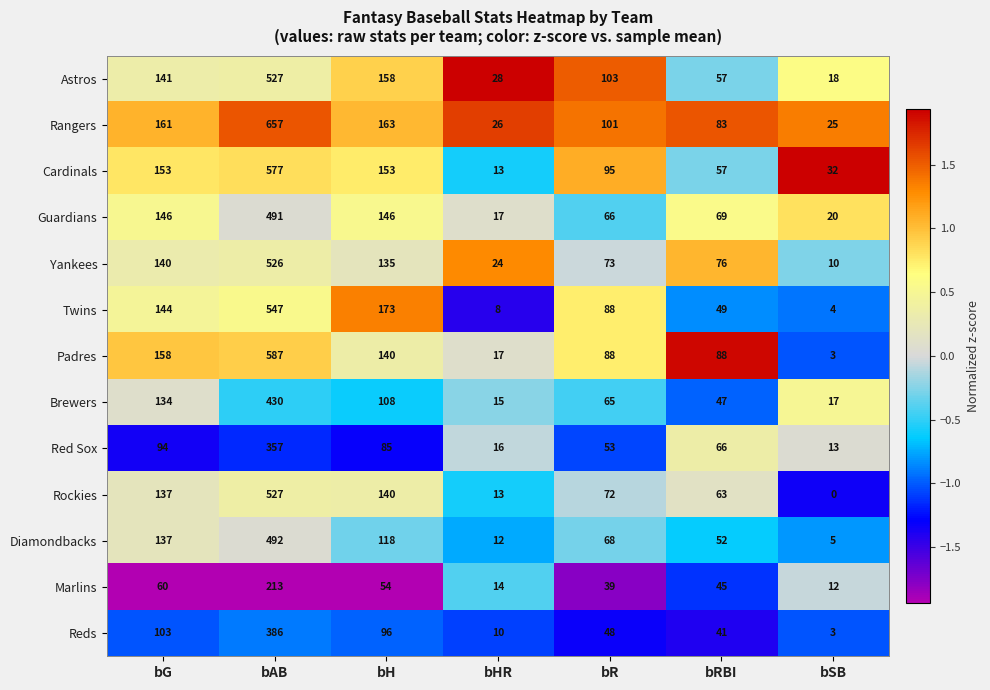

Which label corresponds to the smallest value in the chart?

bSB